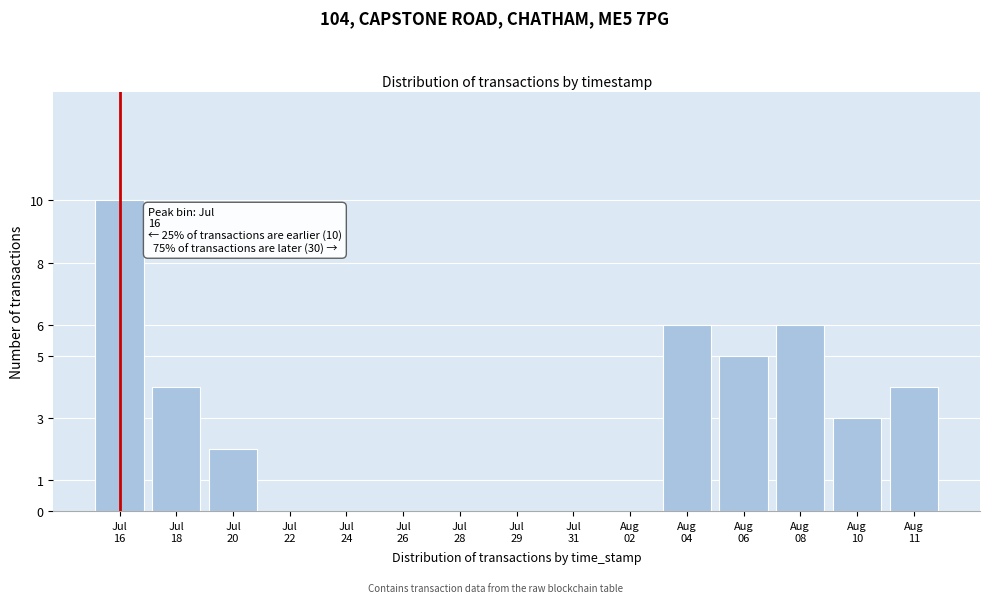

What is the greatest value displayed?

10